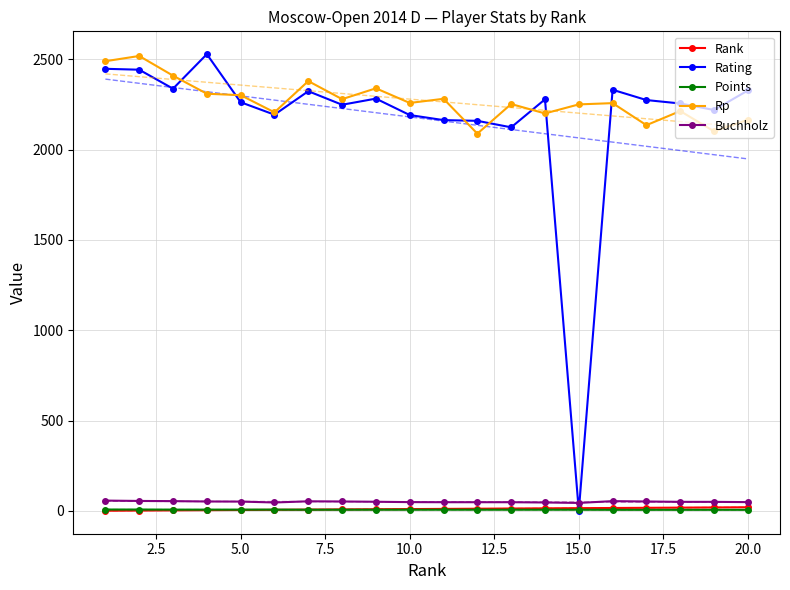

At how many categories does at least one series exceed 2108?

20